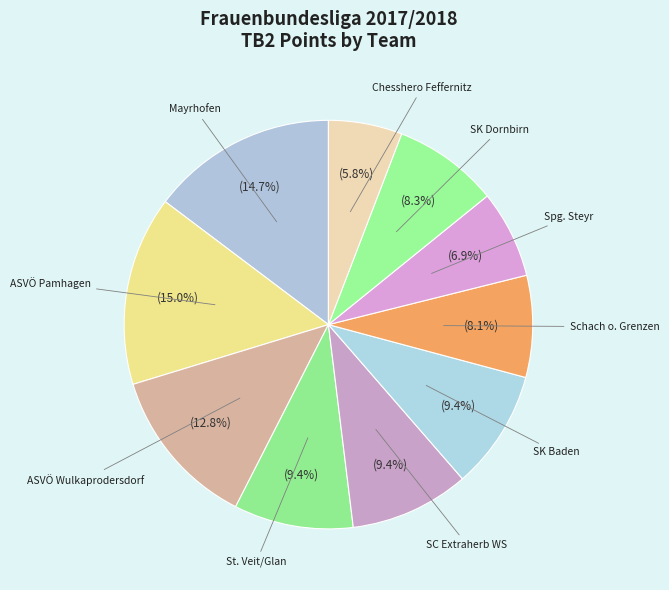

Between Schach o. Grenzen and SC Extraherb WS, which is larger?

SC Extraherb WS